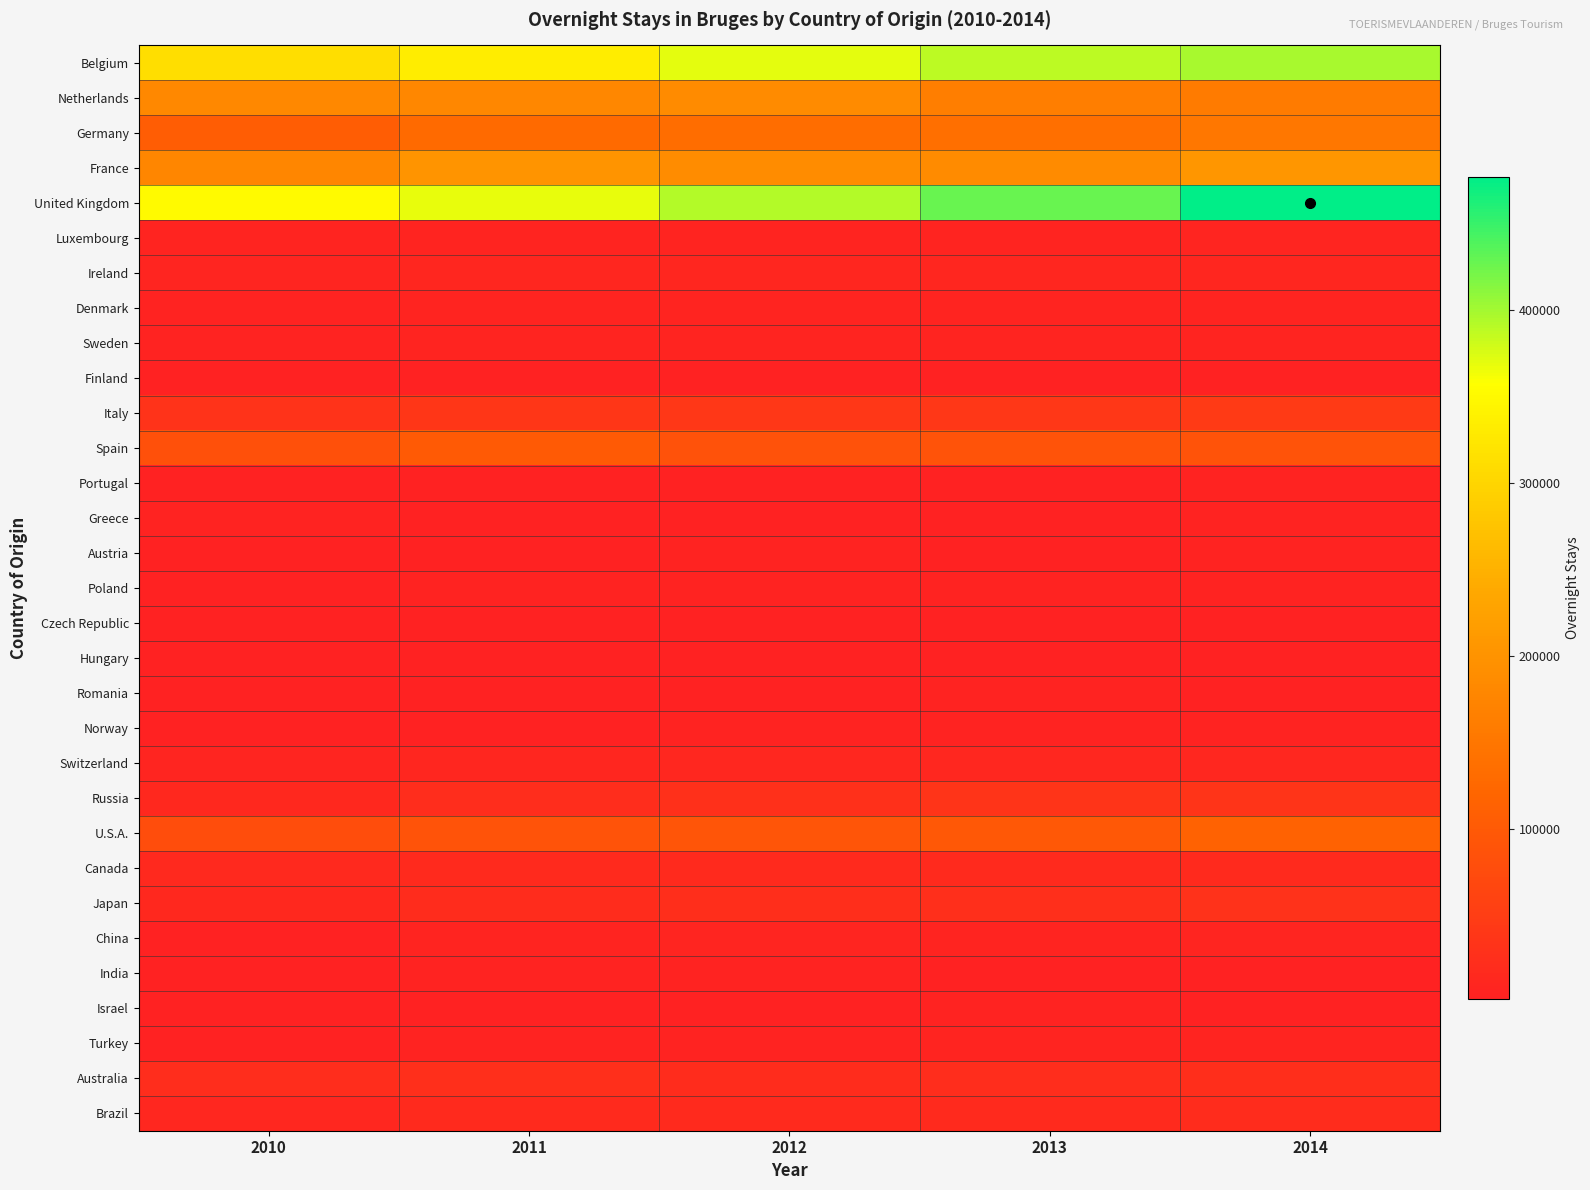

What is the minimum value shown in the chart?

2099